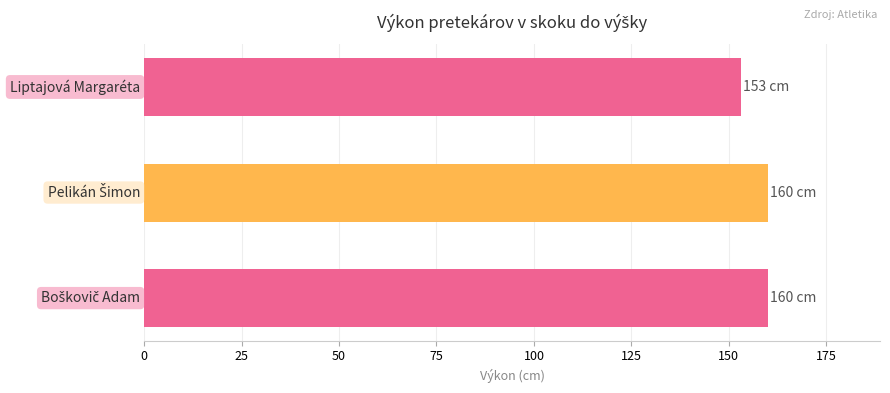

What is the sum of all values?

473